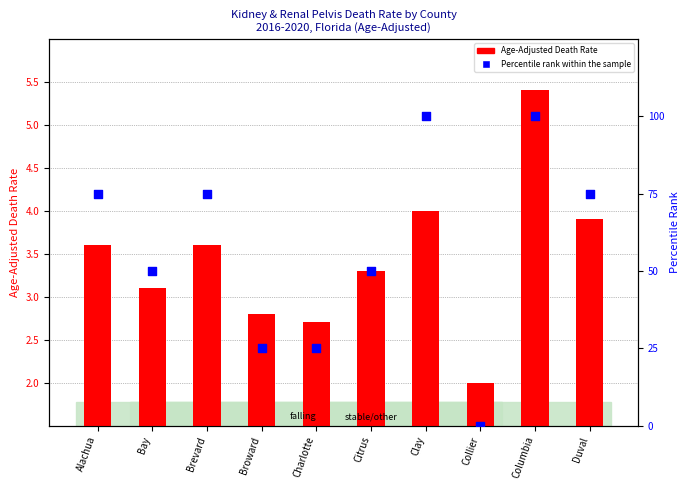

Which series has the widest spread of Y values?

Percentile rank within the sample